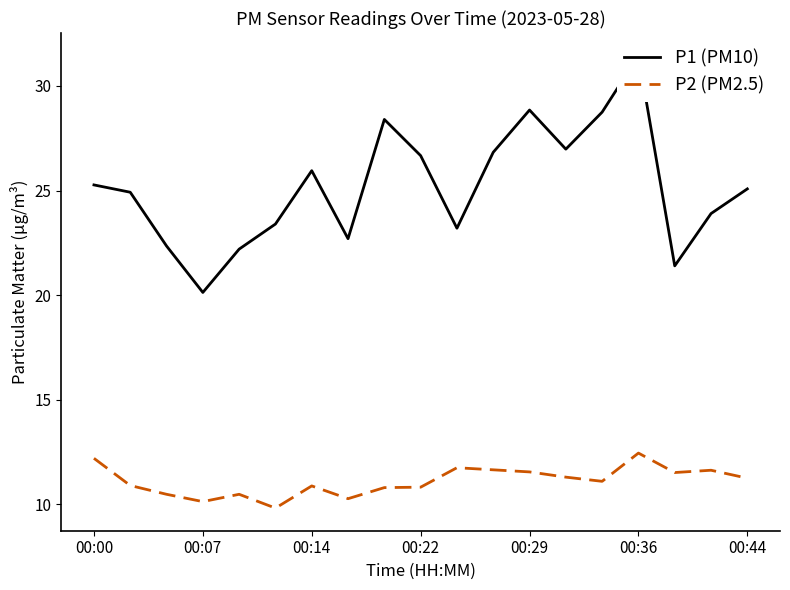

Reading left to right, extract all data points from this chart.

P1 (PM10): 25.3	24.9	22.4	20.1	22.2	23.4	25.9	22.7	28.4	26.7	23.2	26.8	28.9	27.0	28.8	31.4	21.4	23.9	25.1
P2 (PM2.5): 12.2	10.9	10.5	10.1	10.5	9.8	10.9	10.3	10.8	10.8	11.8	11.7	11.6	11.3	11.1	12.4	11.5	11.6	11.2